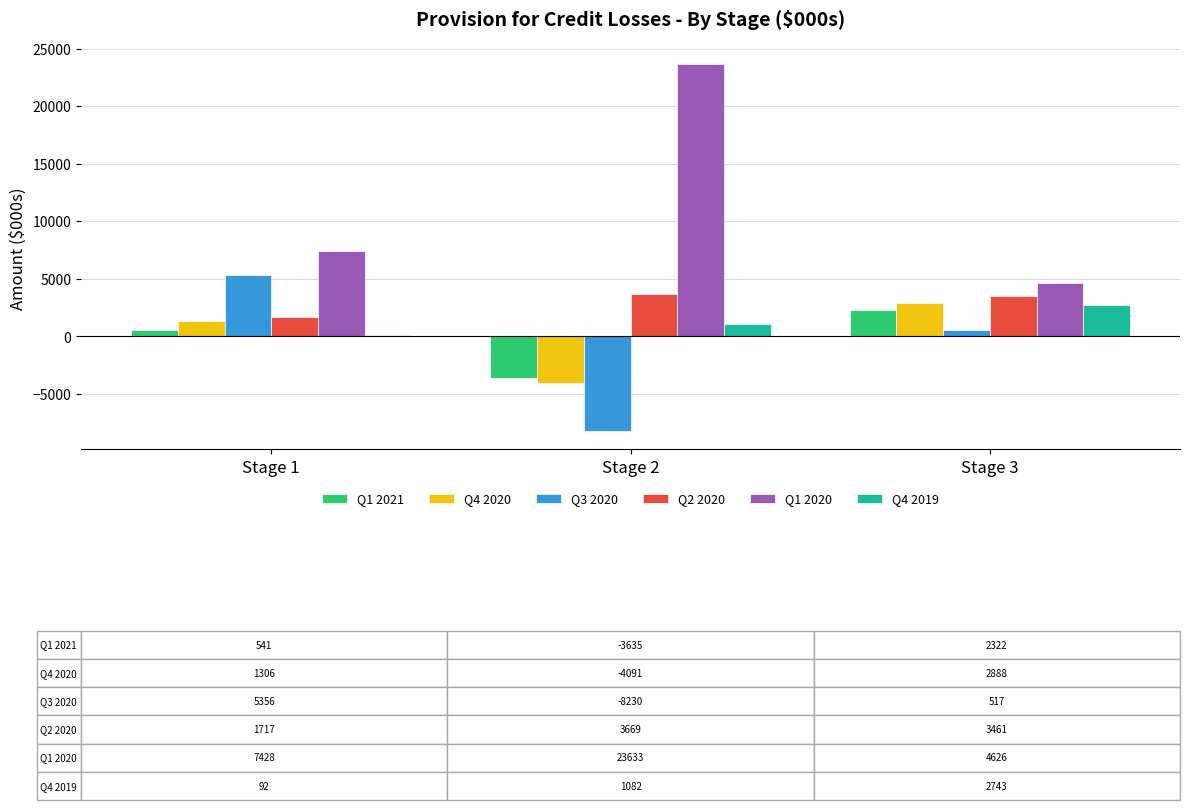

How many series are shown in this chart?

6